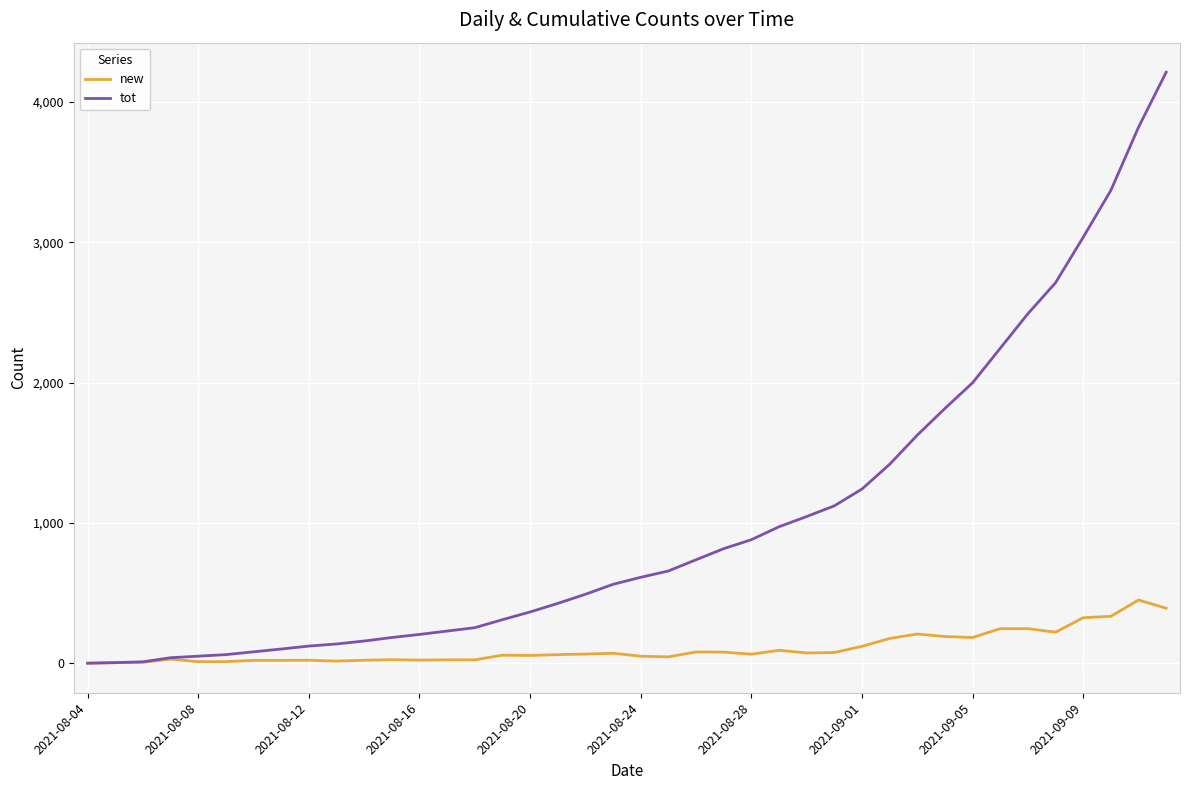

What is the difference between the maximum and minimum values in the tot series?

4211